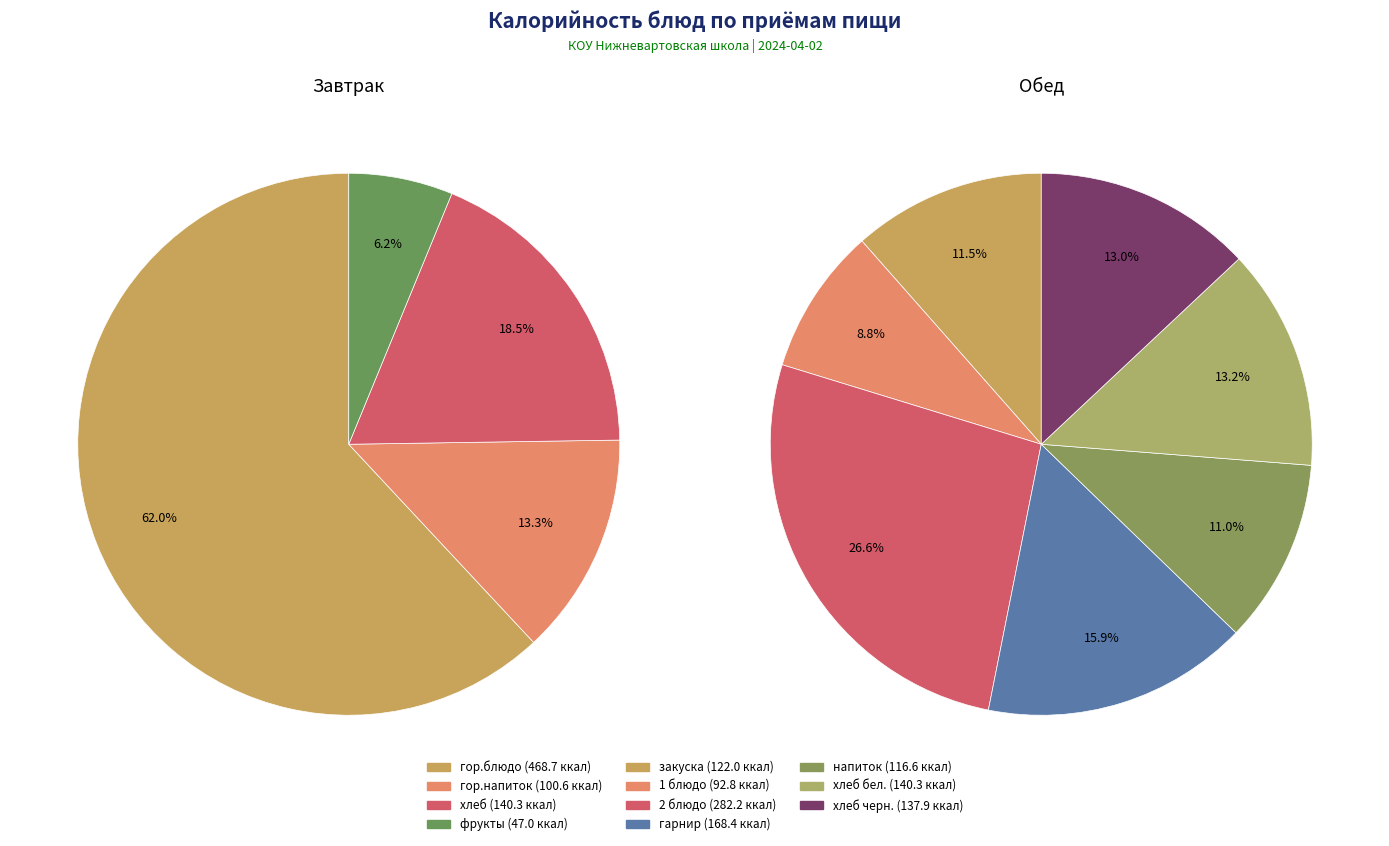

What is the change in value from напиток to хлеб черн.?

+21.3